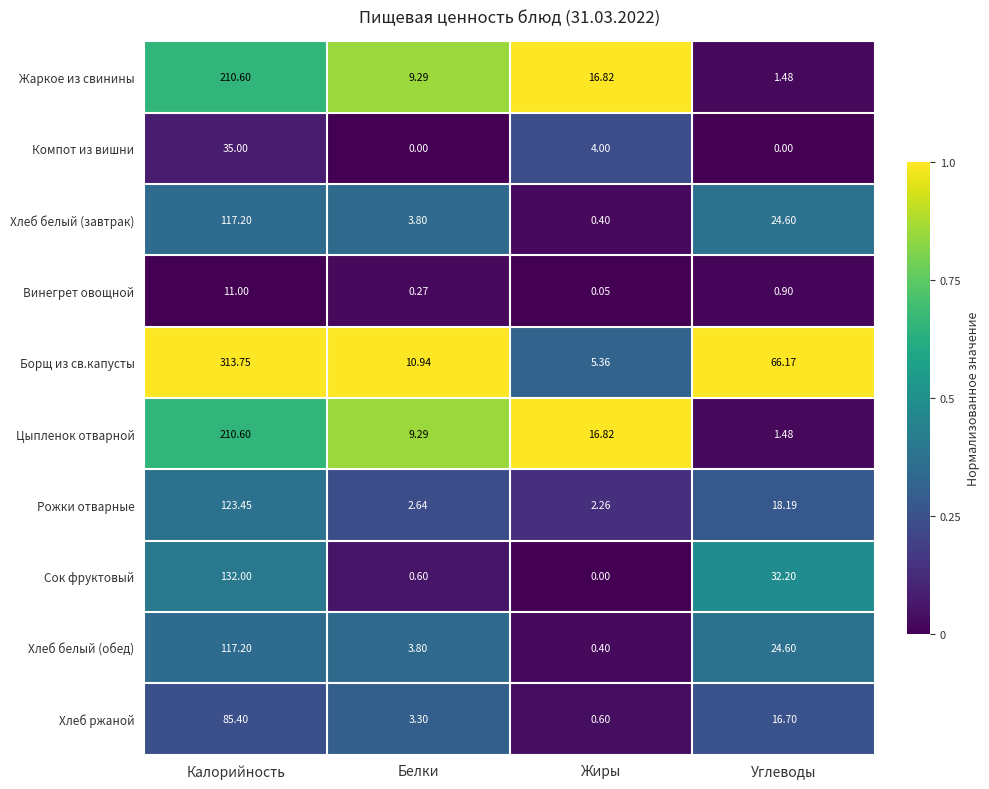

At which label does Борщ из св.капусты first exceed 66?

Калорийность